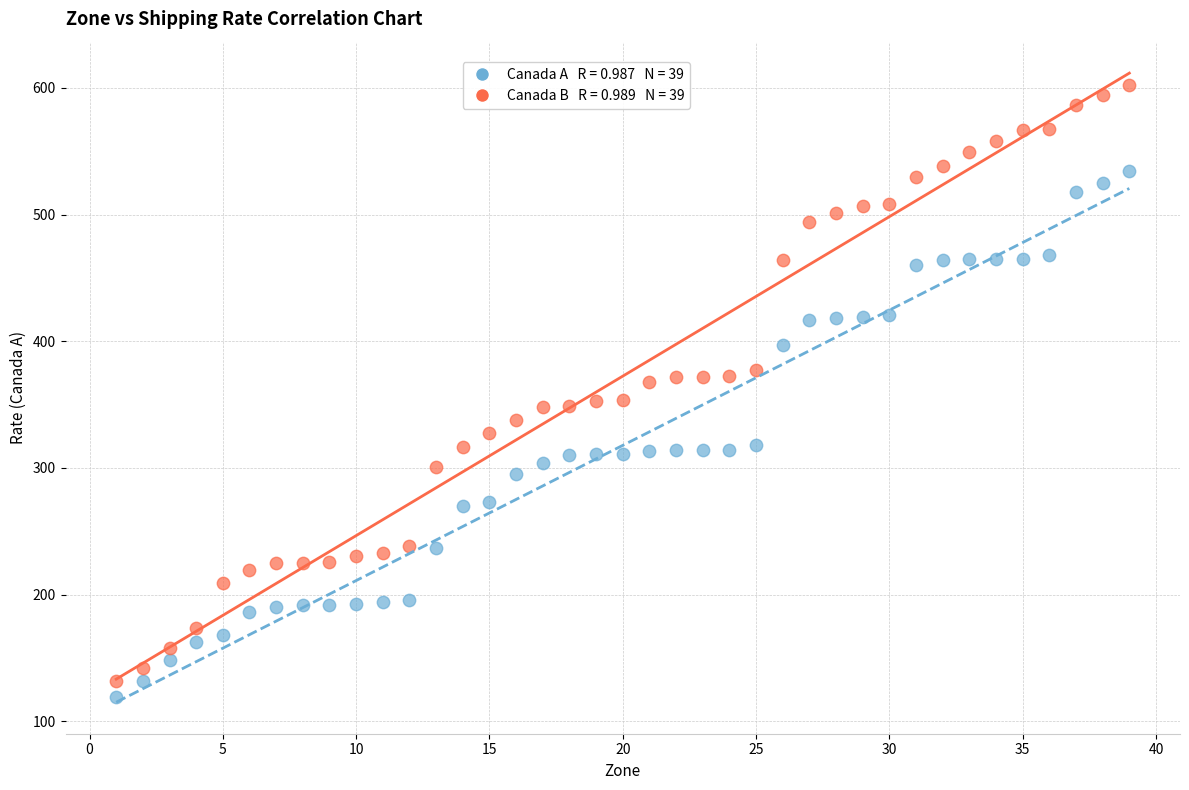

Across all data points, what is the range of X values (max minus min)?

38.0